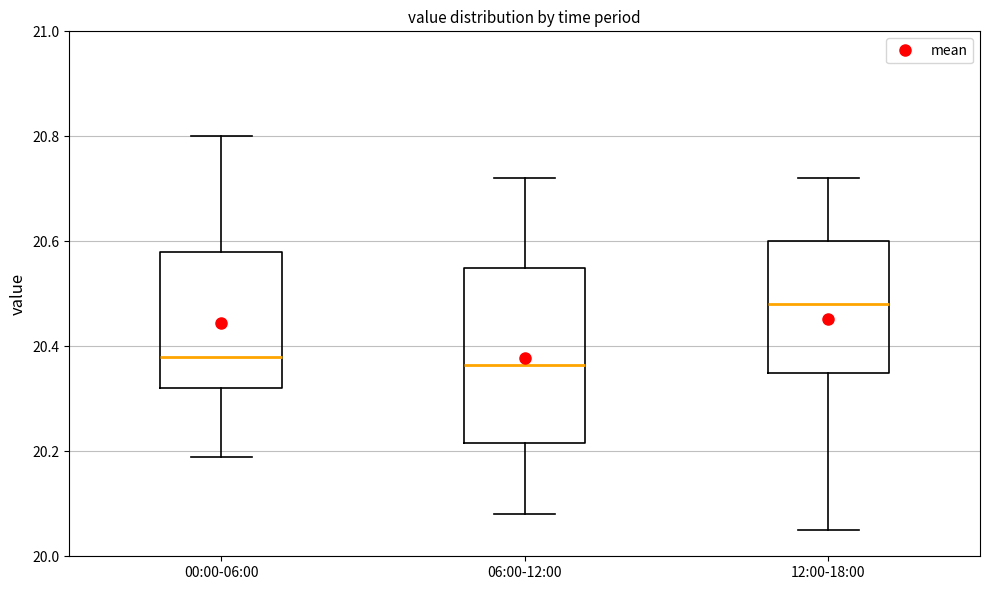

Comparing the boxes themselves (not the whiskers), which one is the tallest?

06:00-12:00